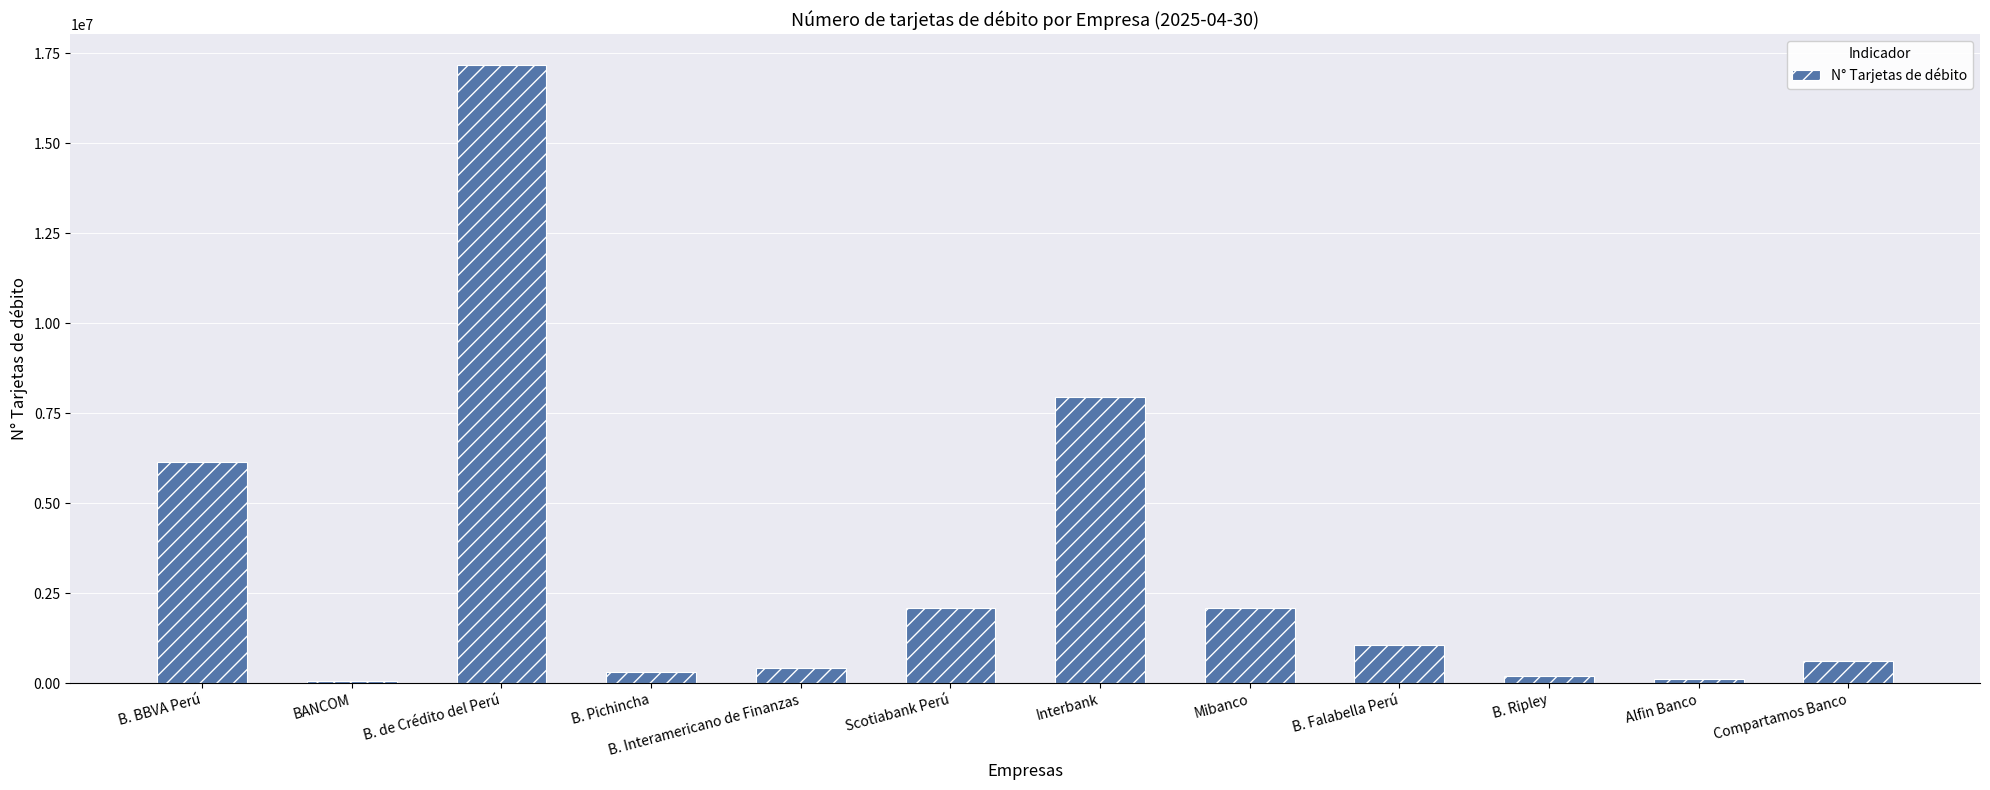

What position from the left is B. Ripley?

10